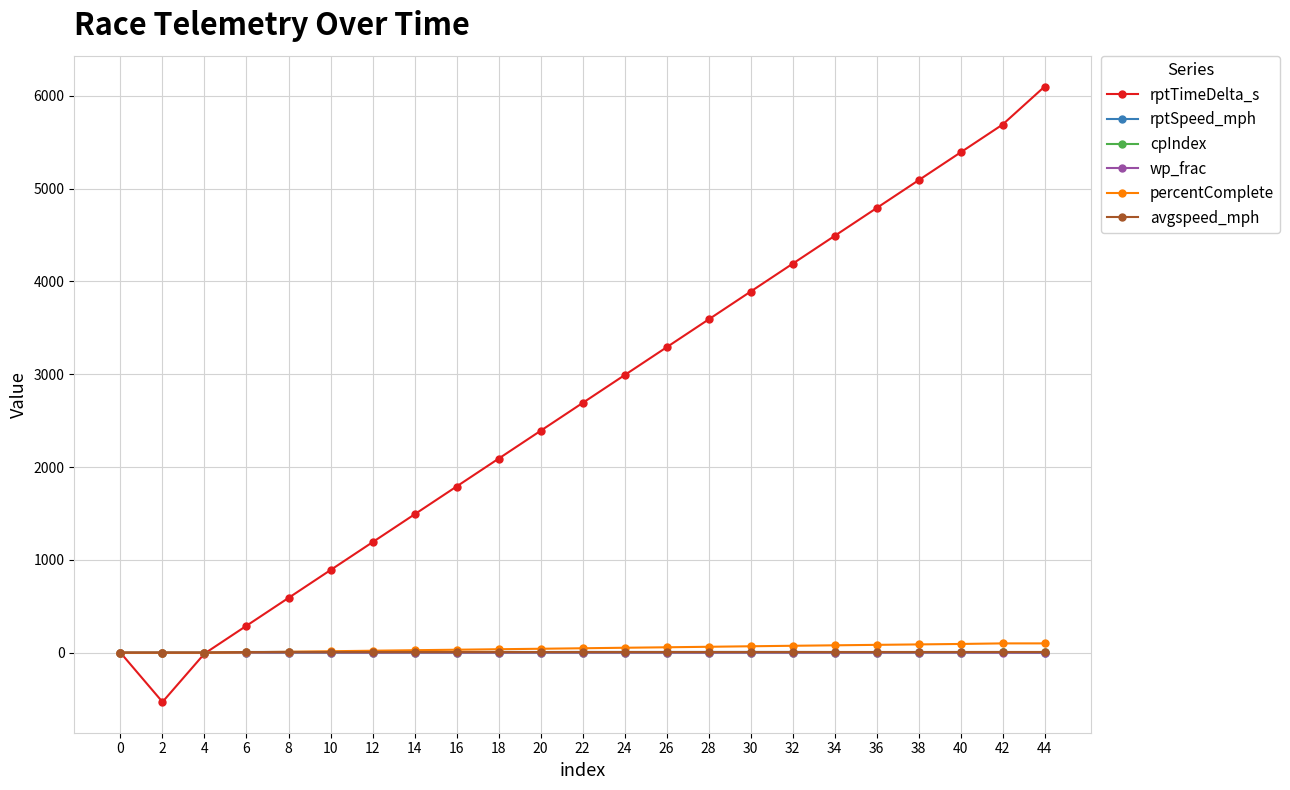

Which series has the widest spread of values?

rptTimeDelta_s